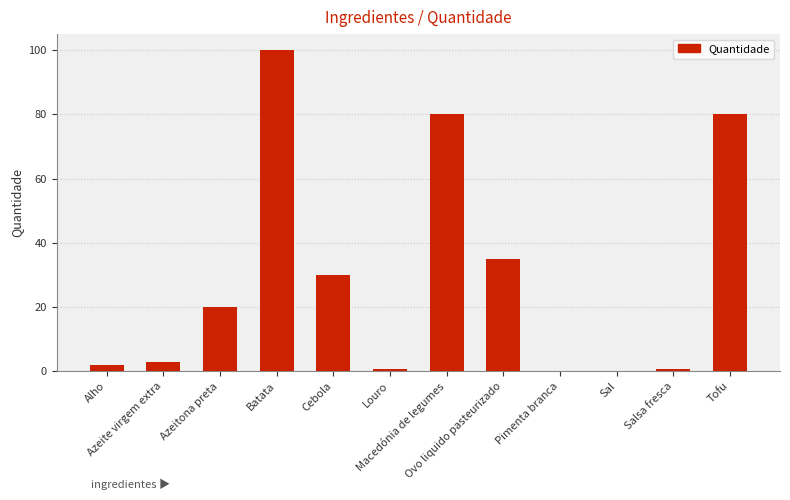

What is the sum of all values?

351.6